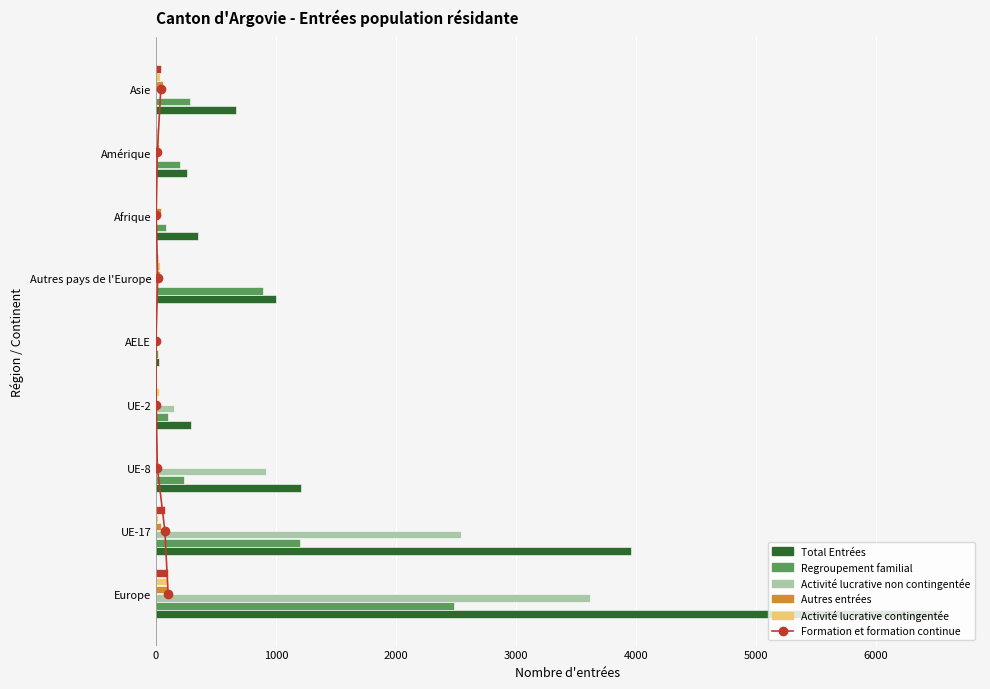

What is the sum of the Activité lucrative contingentée values at UE-2 and UE-8?

25